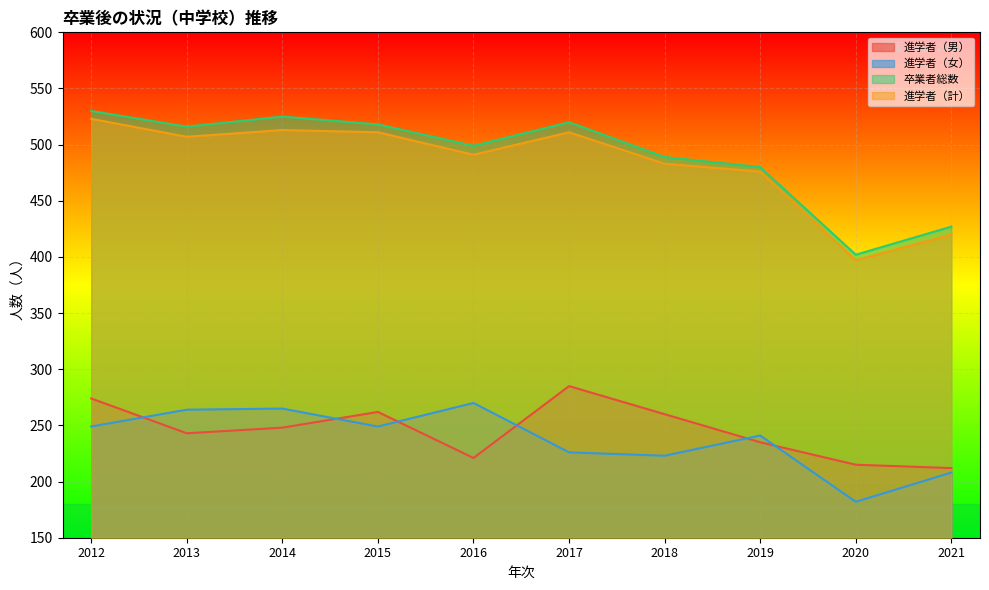

Which category has the lowest value in the 進学者（計） series?

2020